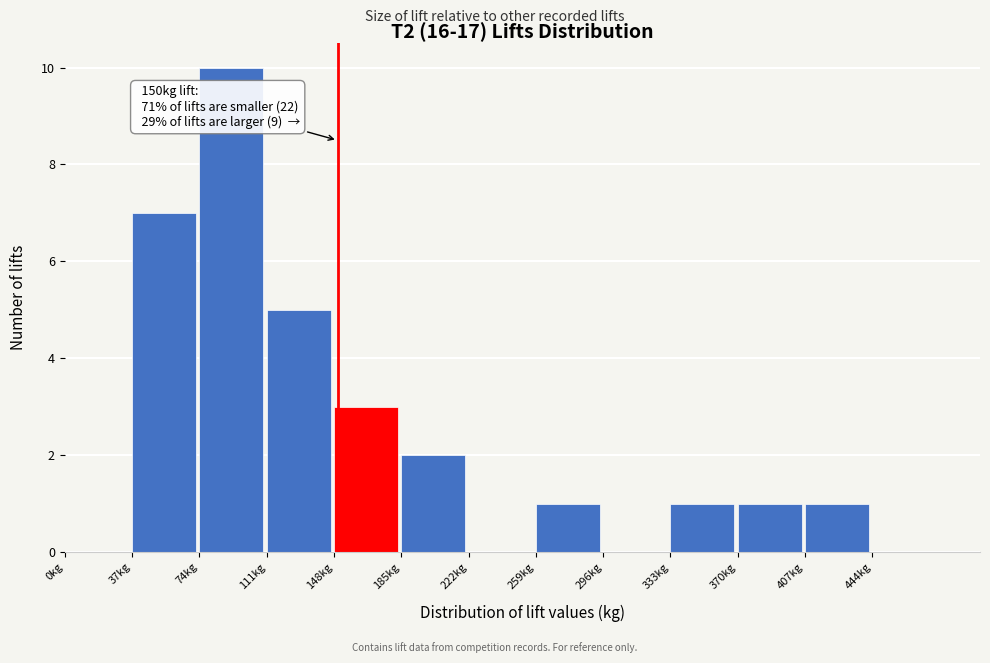

Over which range of the x-axis is the bar tallest?

74 to 111